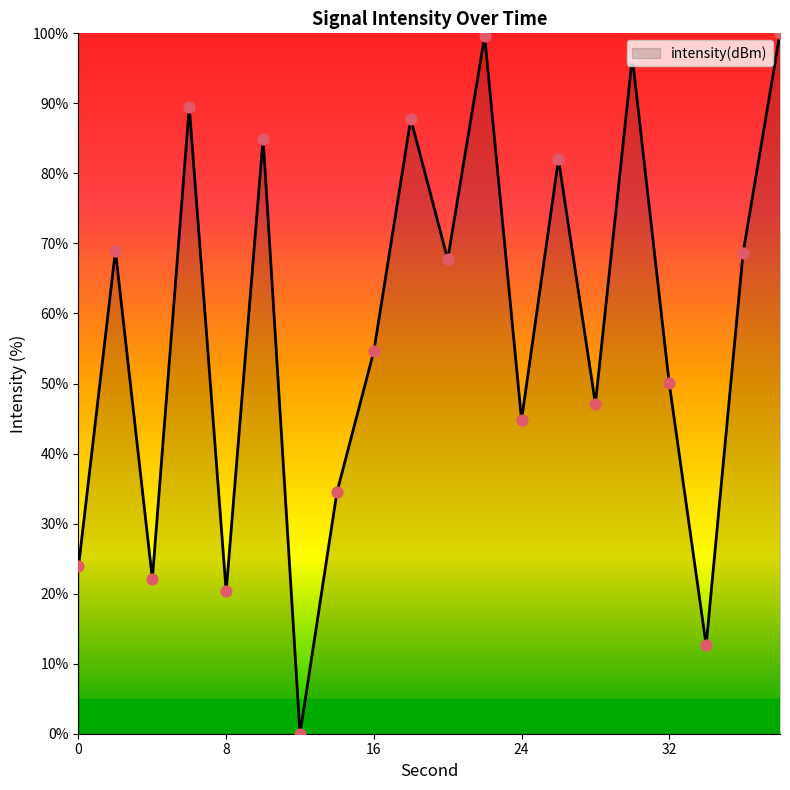

What is the difference between the maximum and minimum values?

100.0